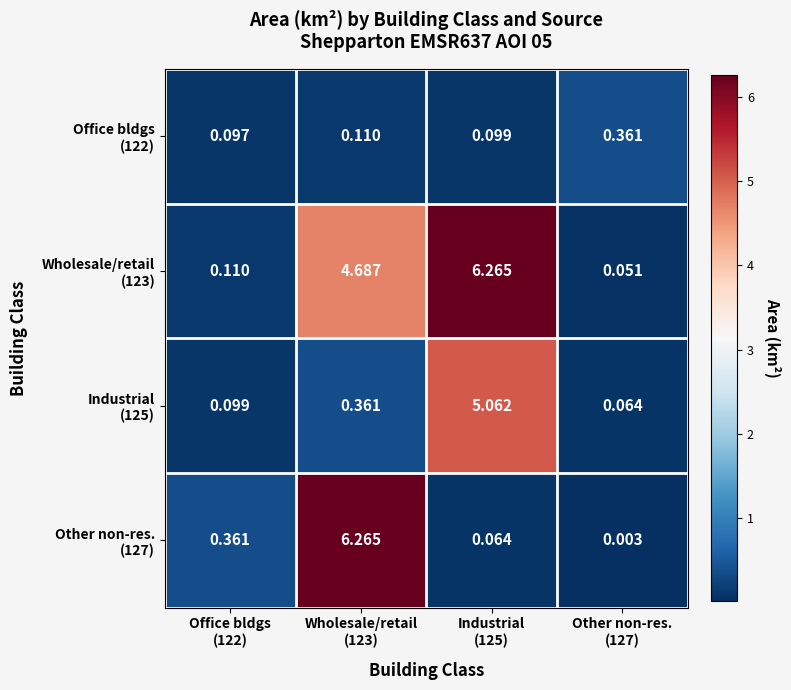

Count the number of categories in the chart.

4